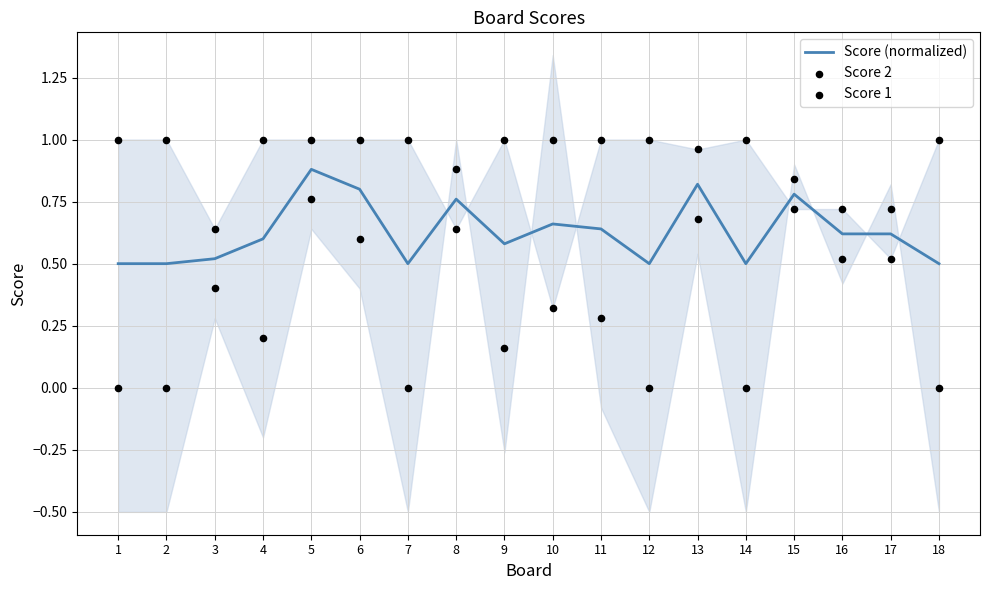

What are all the series names shown in the legend?

Score (normalized), Score 2, Score 1